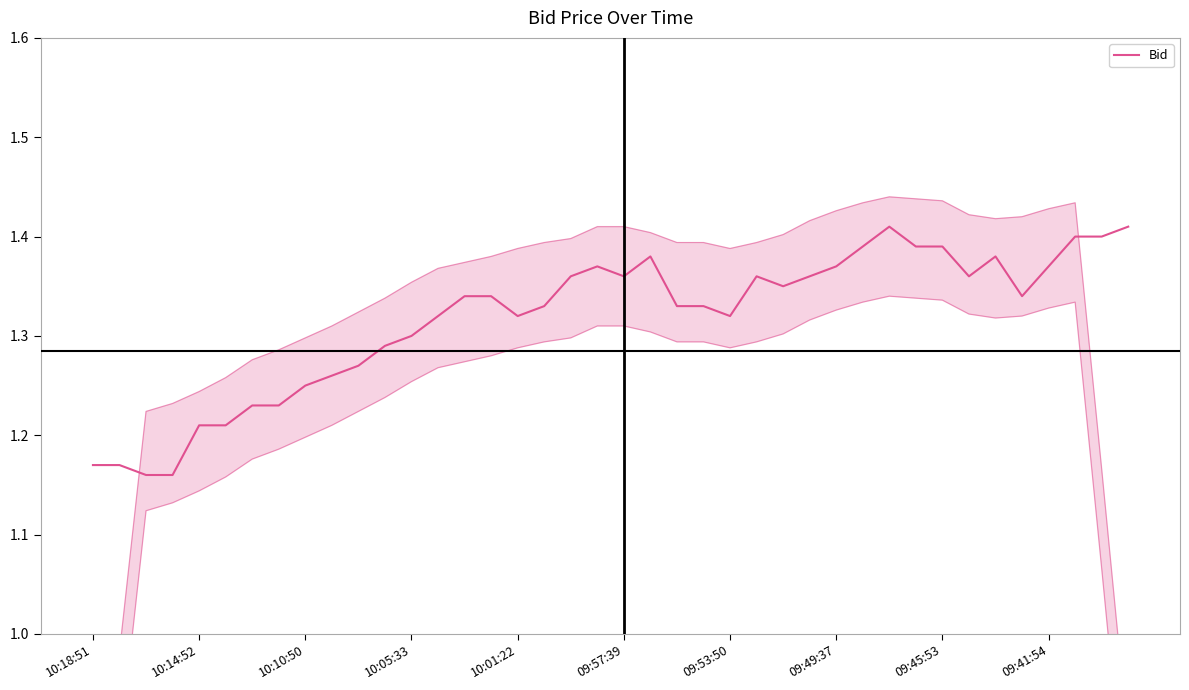

True or false: the data shows 0.5 at 14.

False